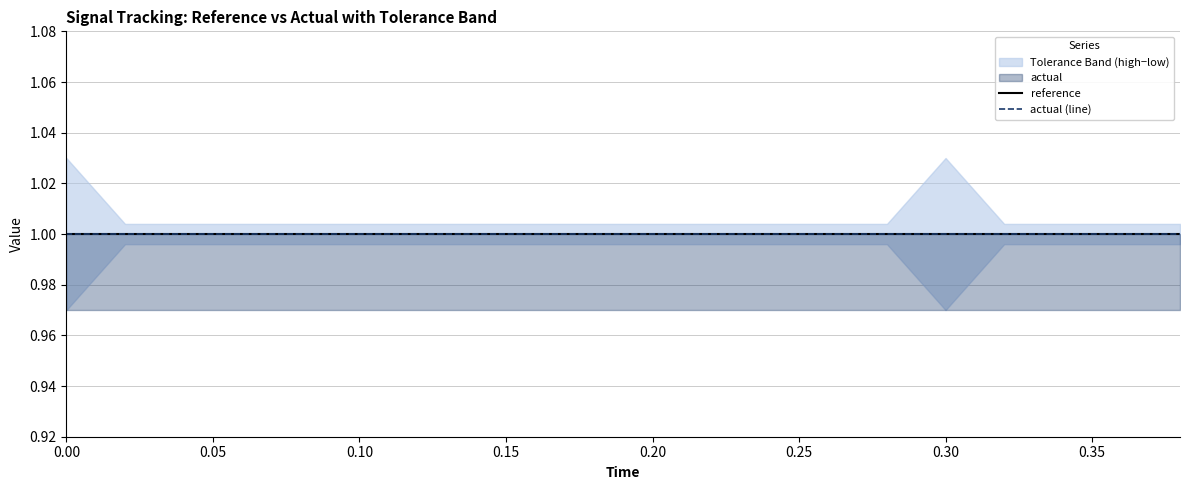

Does the chart display data point markers on the line(s)?

No